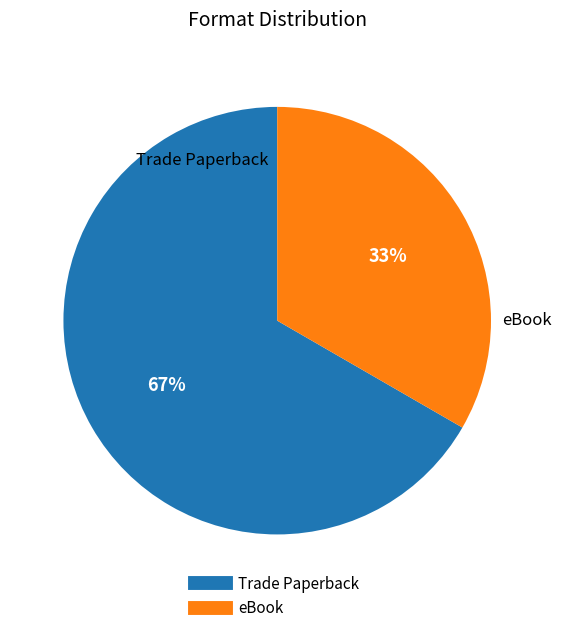

Which has a higher value, Trade Paperback or eBook?

Trade Paperback